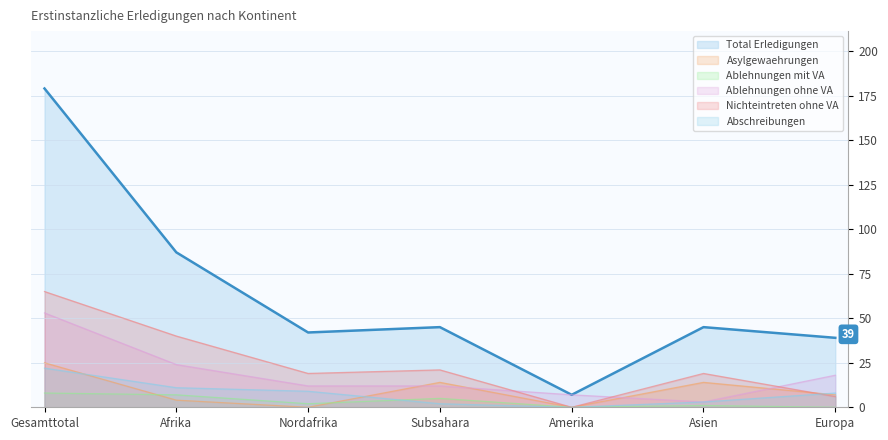

What position from the left is Europa?

7